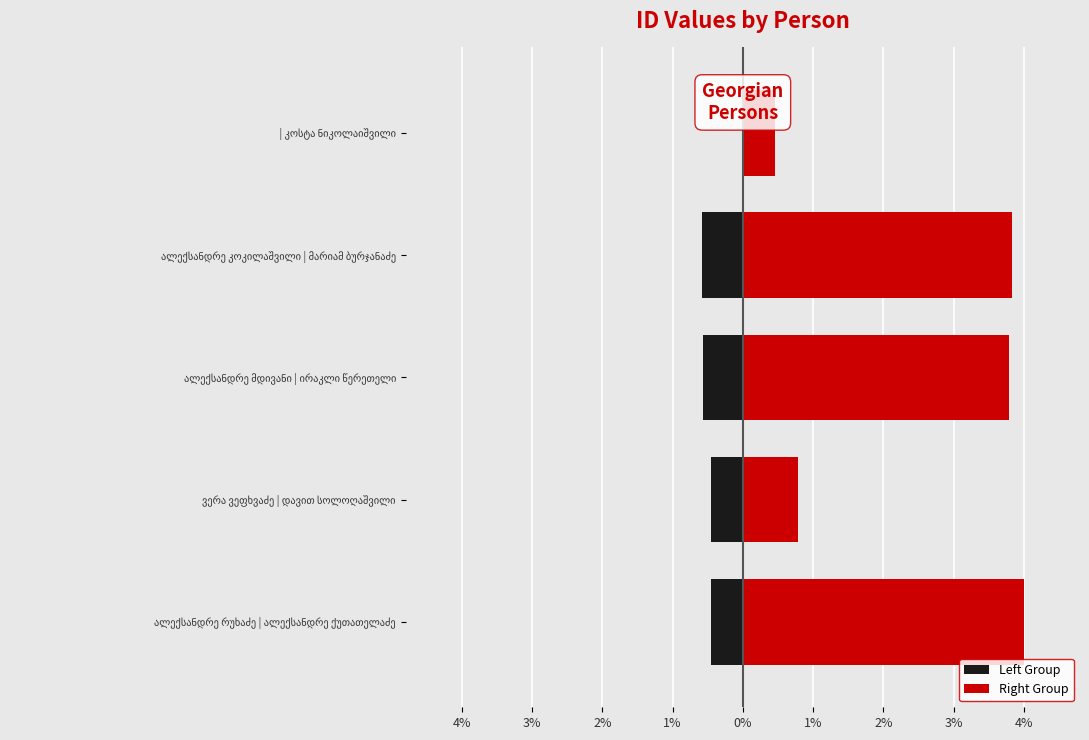

What is the sum of all Left Group values?

-2.1